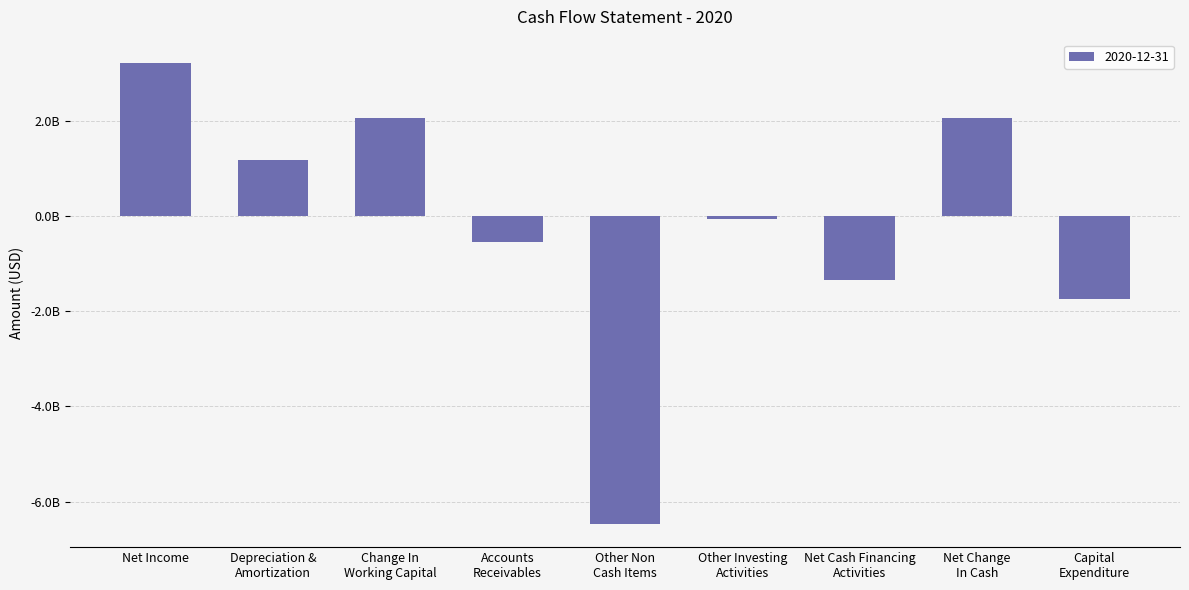

The value at Other Investing
Activities is -52000000. True or false?

True